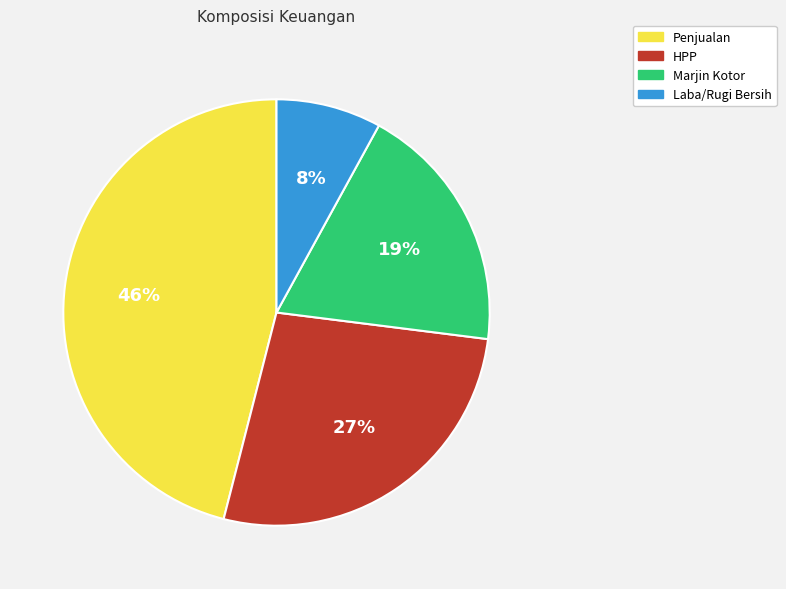

To the nearest percent, what is the difference between the largest and smallest slice percentages?

38%